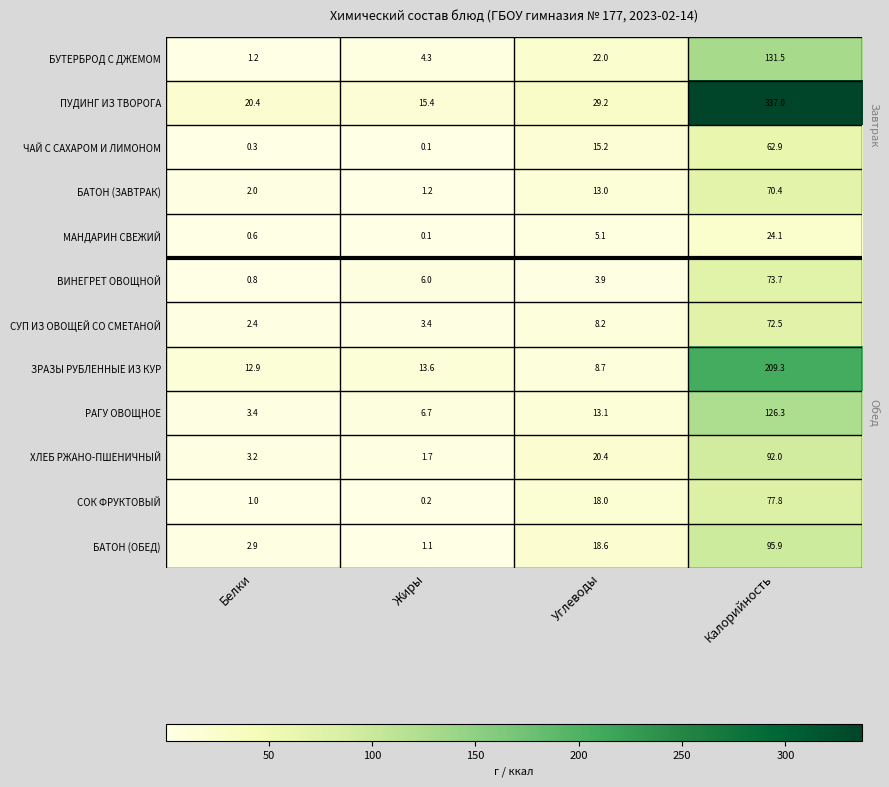

What is the difference between the СОК ФРУКТОВЫЙ values at Углеводы and Белки?

17.0